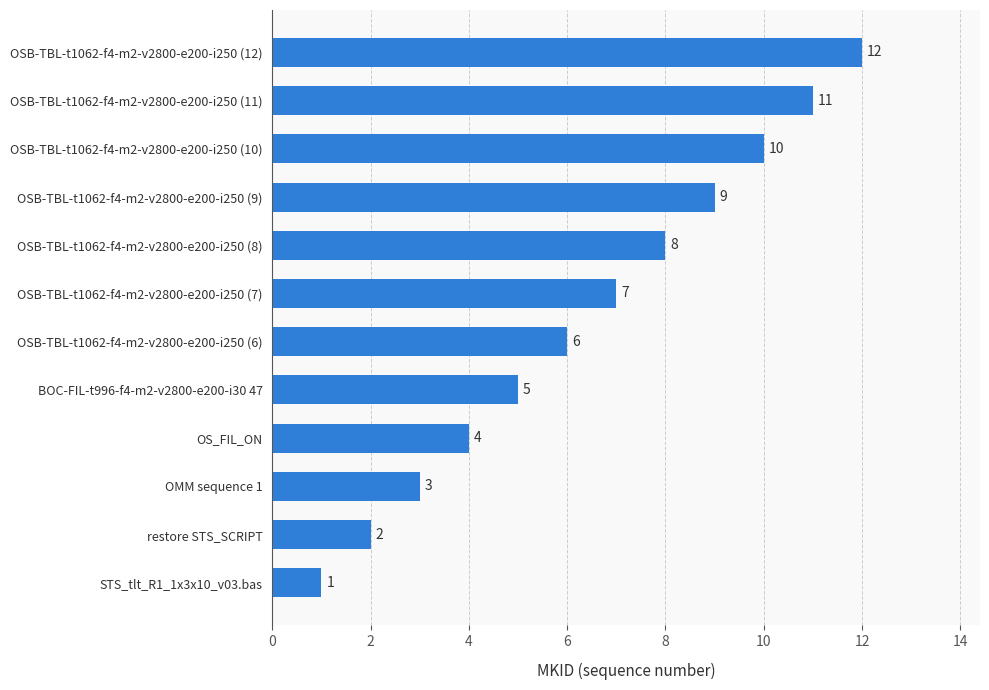

What is the difference between the values at BOC-FIL-t996-f4-m2-v2800-e200-i30 47 and OSB-TBL-t1062-f4-m2-v2800-e200-i250 (12)?

7